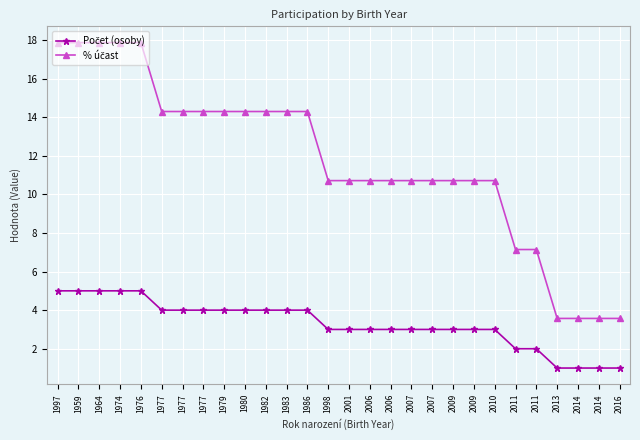

Reading right to left, extract all data points from this chart.

Počet (osoby): 1.0	1.0	1.0	1.0	2.0	2.0	3.0	3.0	3.0	3.0	3.0	3.0	3.0	3.0	3.0	4.0	4.0	4.0	4.0	4.0	4.0	4.0	4.0	5.0	5.0	5.0	5.0	5.0
% účast: 3.6	3.6	3.6	3.6	7.1	7.1	10.7	10.7	10.7	10.7	10.7	10.7	10.7	10.7	10.7	14.3	14.3	14.3	14.3	14.3	14.3	14.3	14.3	17.9	17.9	17.9	17.9	17.9